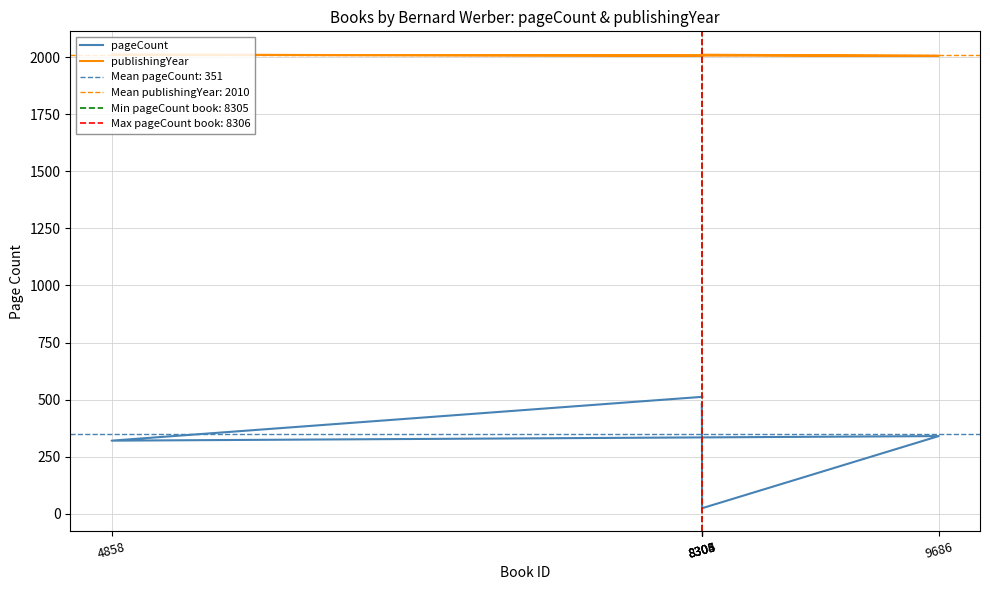

Read the pageCount value at 8306.

512